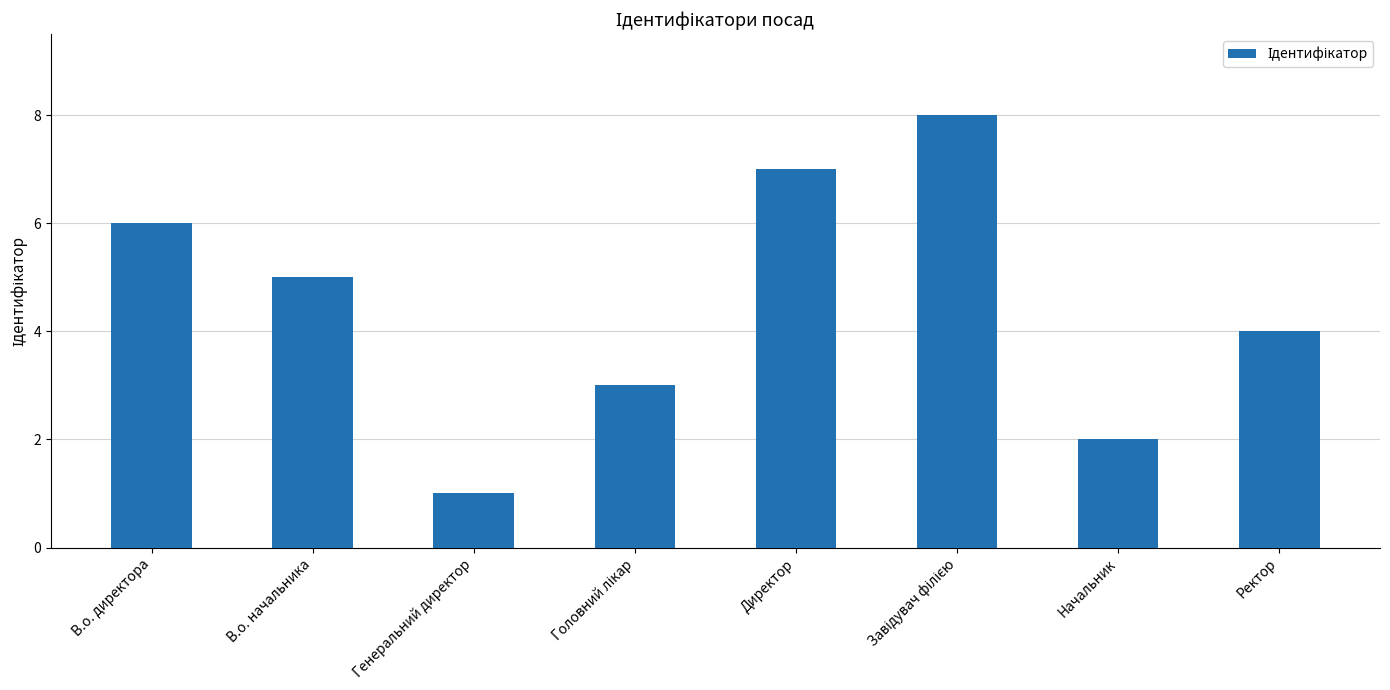

At which label does the data first exceed 5?

В.о. директора